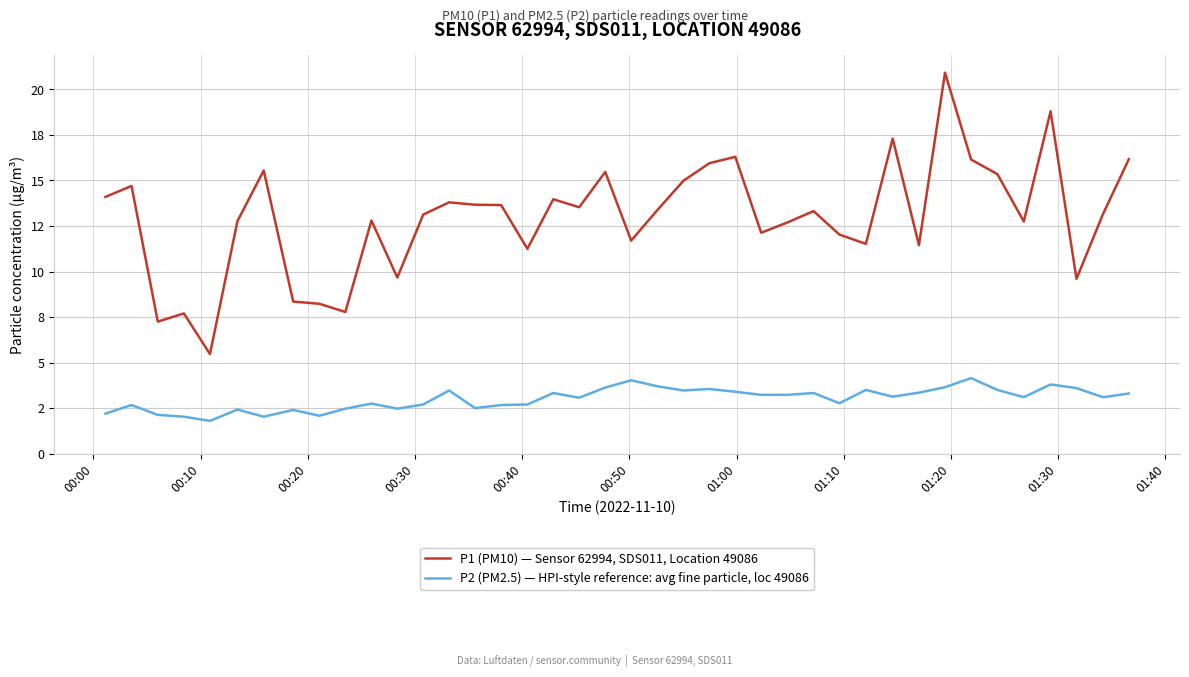

What are all the series names shown in the legend?

P1 (PM10) — Sensor 62994, SDS011, Location 49086, P2 (PM2.5) — HPI-style reference: avg fine particle, loc 49086